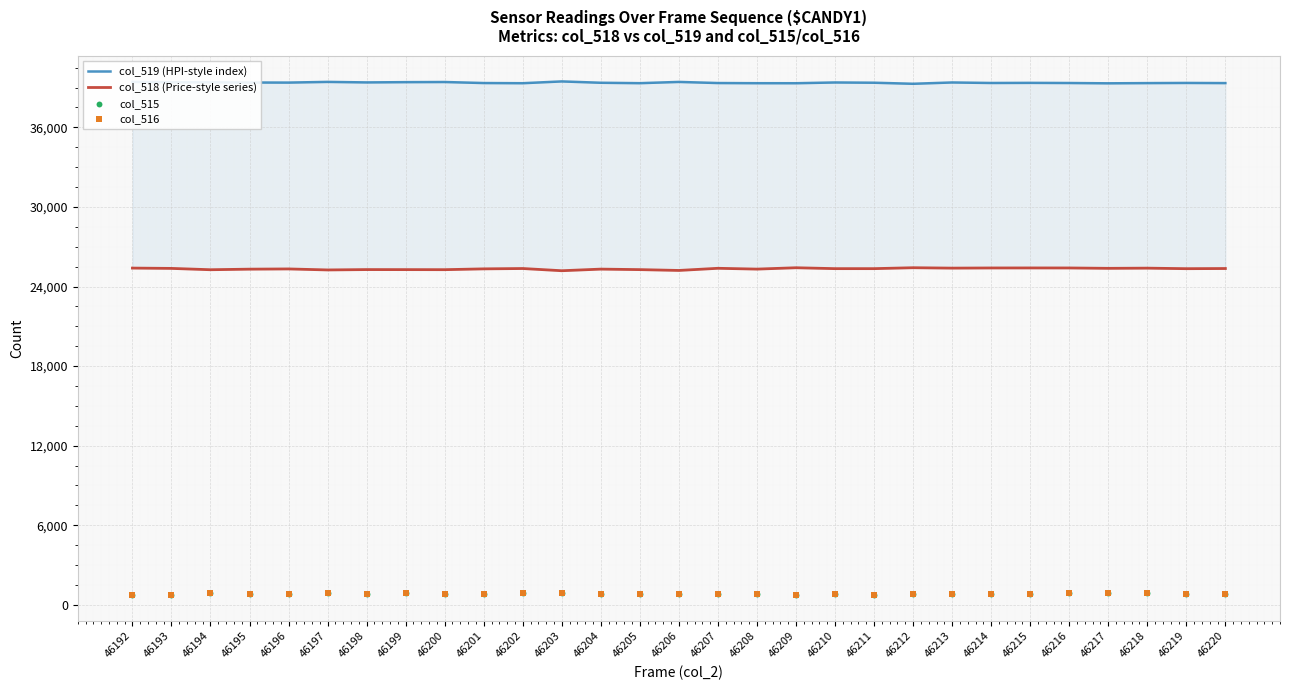

Which series has the largest total across all categories?

col_519 (HPI-style index)